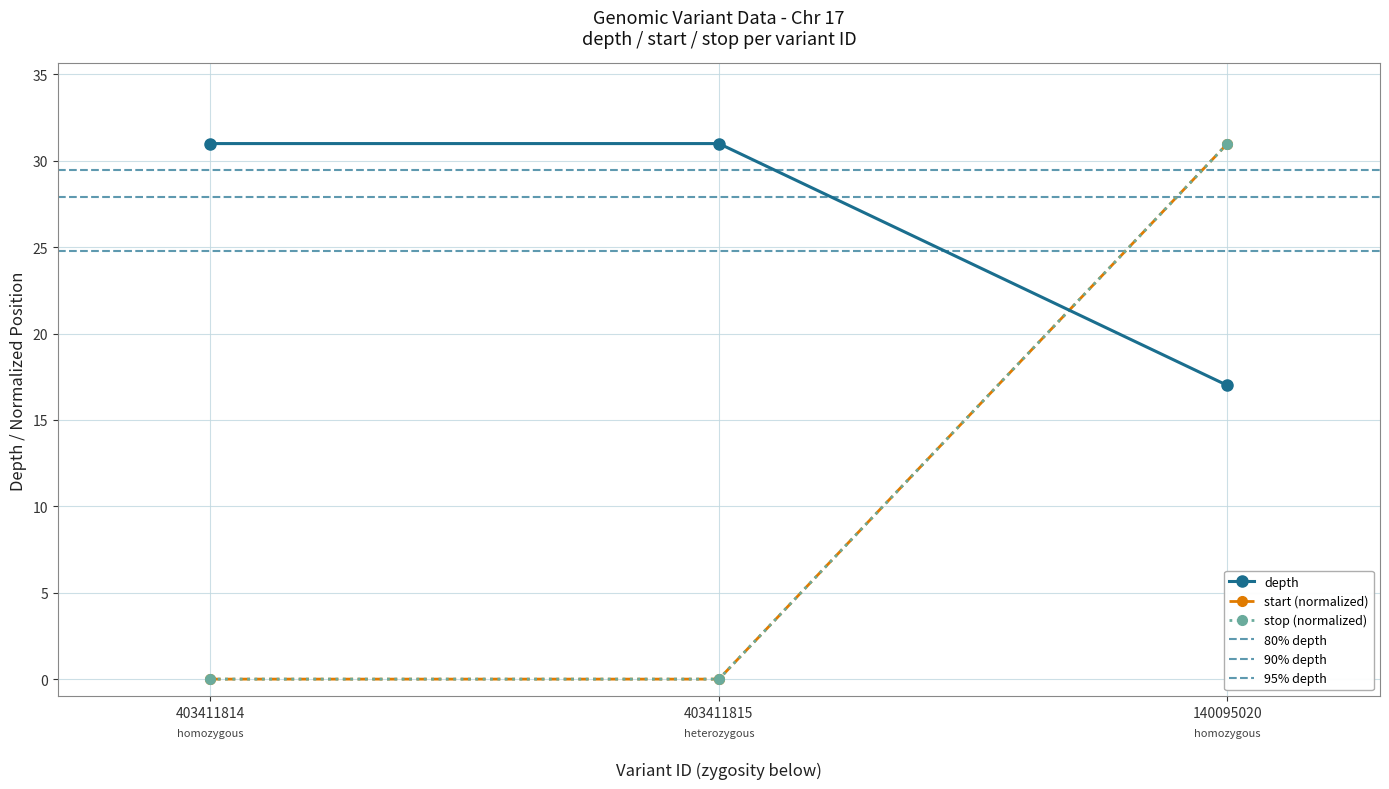

How many lines are shown in the chart?

3